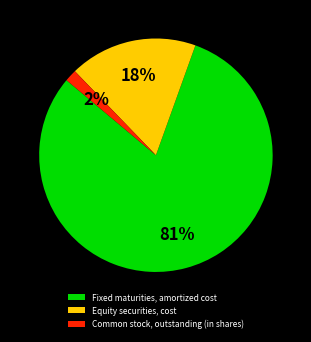

Which category accounts for the majority?

Fixed maturities, amortized cost